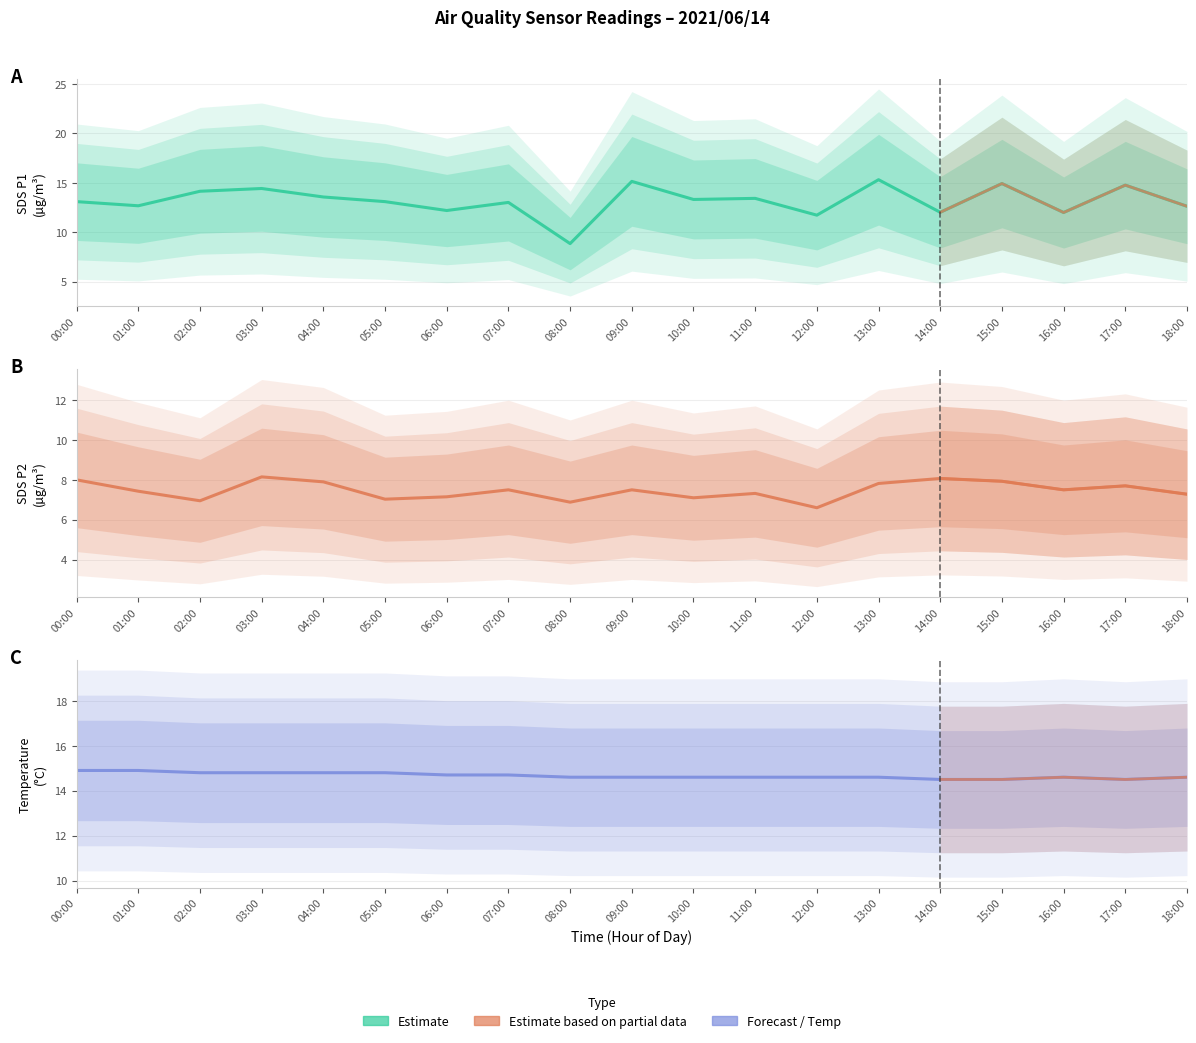

Reading left to right, transcribe all the data shown in this chart.

SDS_P1: 13.1	12.7	14.2	14.4	13.6	13.1	12.2	13.0	8.8	15.2	13.3	13.4	11.7	15.3	12.0	14.9	12.0	14.8	12.6
SDS_P2: 8.0	7.4	7.0	8.2	7.9	7.0	7.2	7.5	6.9	7.5	7.1	7.3	6.6	7.8	8.1	7.9	7.5	7.7	7.3
Temp: 14.9	14.9	14.8	14.8	14.8	14.8	14.7	14.7	14.6	14.6	14.6	14.6	14.6	14.6	14.5	14.5	14.6	14.5	14.6